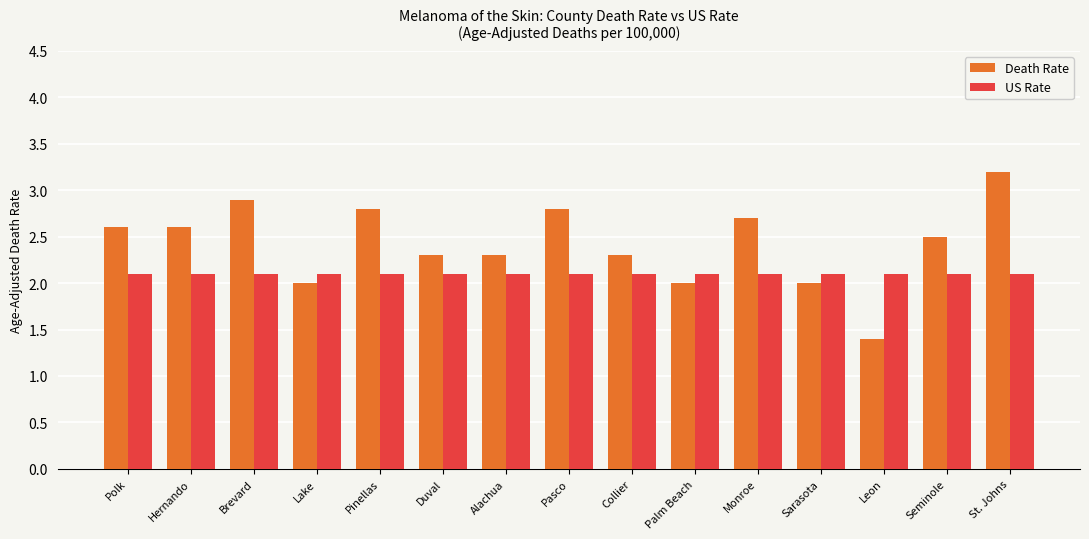

True or false: US Rate has a value of 2.1 at Collier.

True